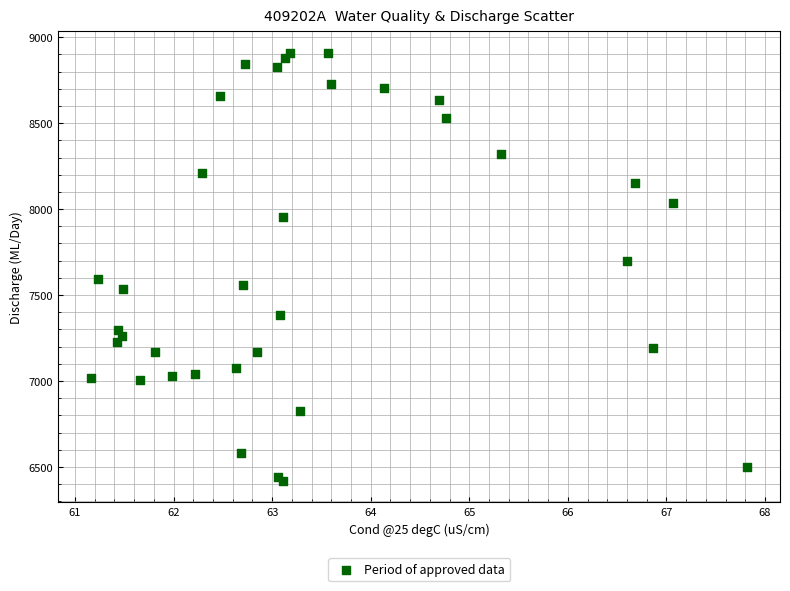

What Y value in the scatter plot is closest to 7663?

7699.5